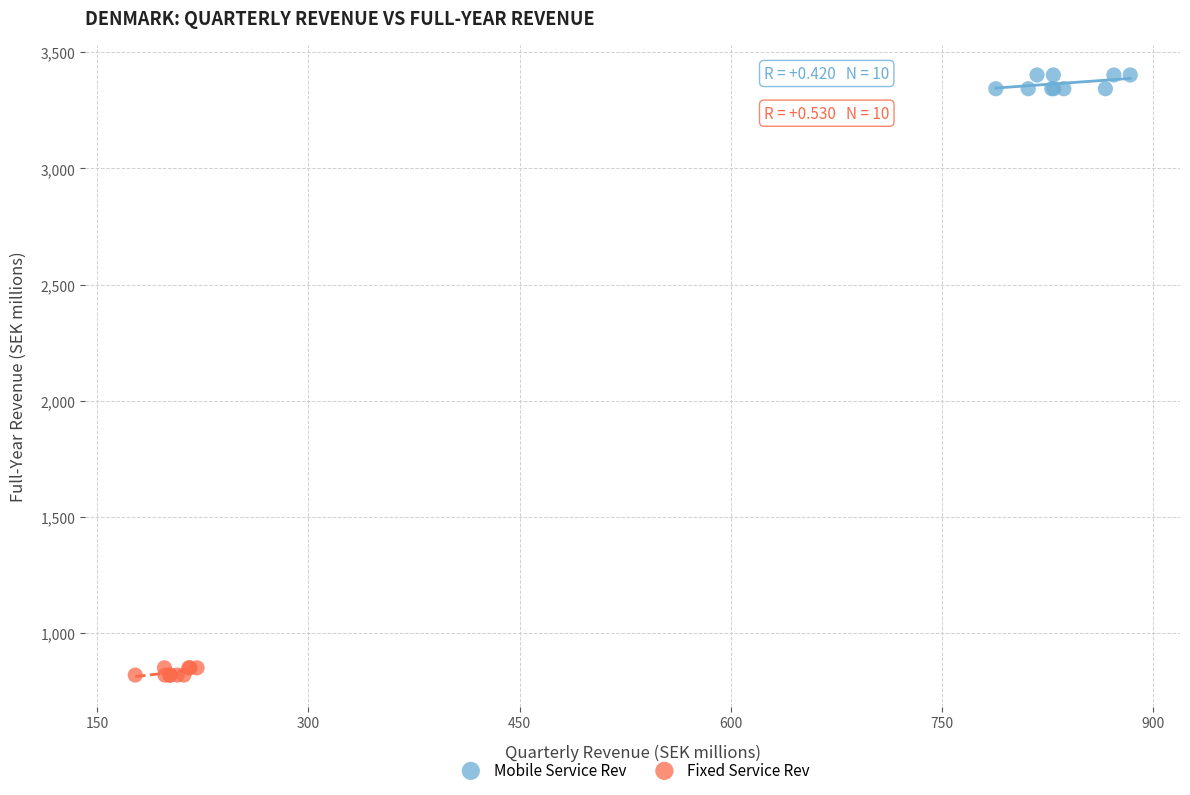

Which series has the widest spread of Y values?

Mobile Service Rev